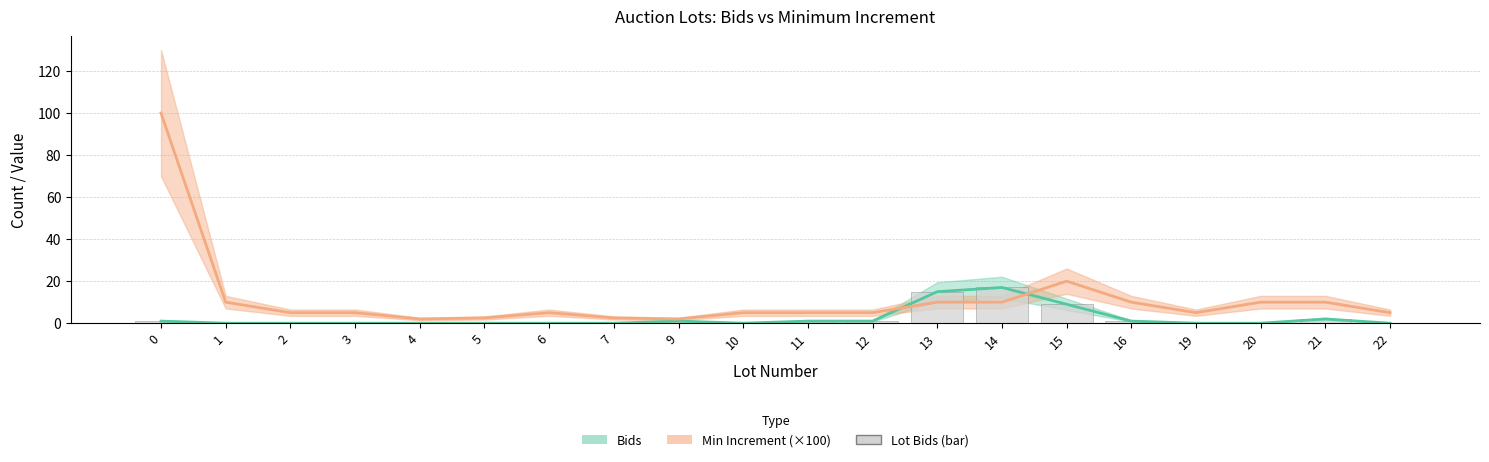

True or false: the data shows 2 at 12.

False